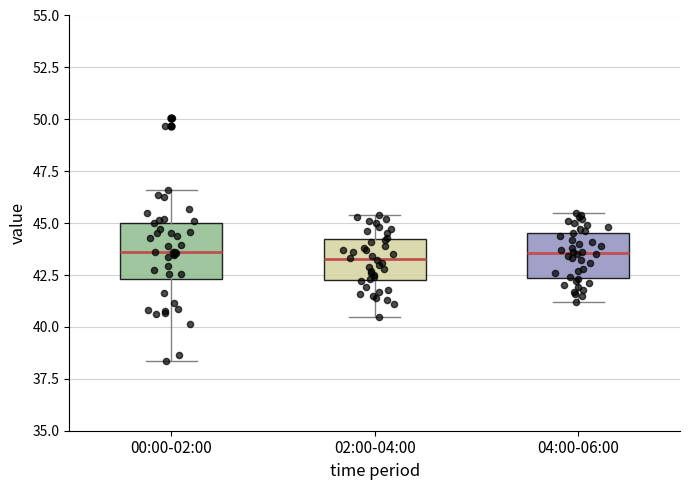

Where does the lower whisker of the box for 02:00-04:00 end on the y-axis? The values are not printed on the chart, so give them approximately, as read against the axis.

40.5